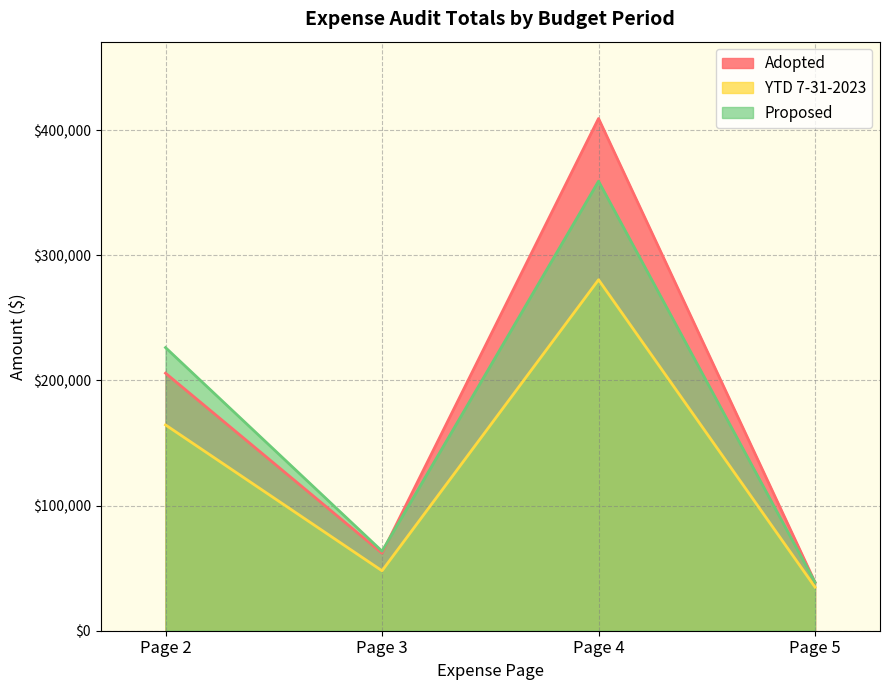

What is the value of the Adopted point at the 2nd from the left?

61985